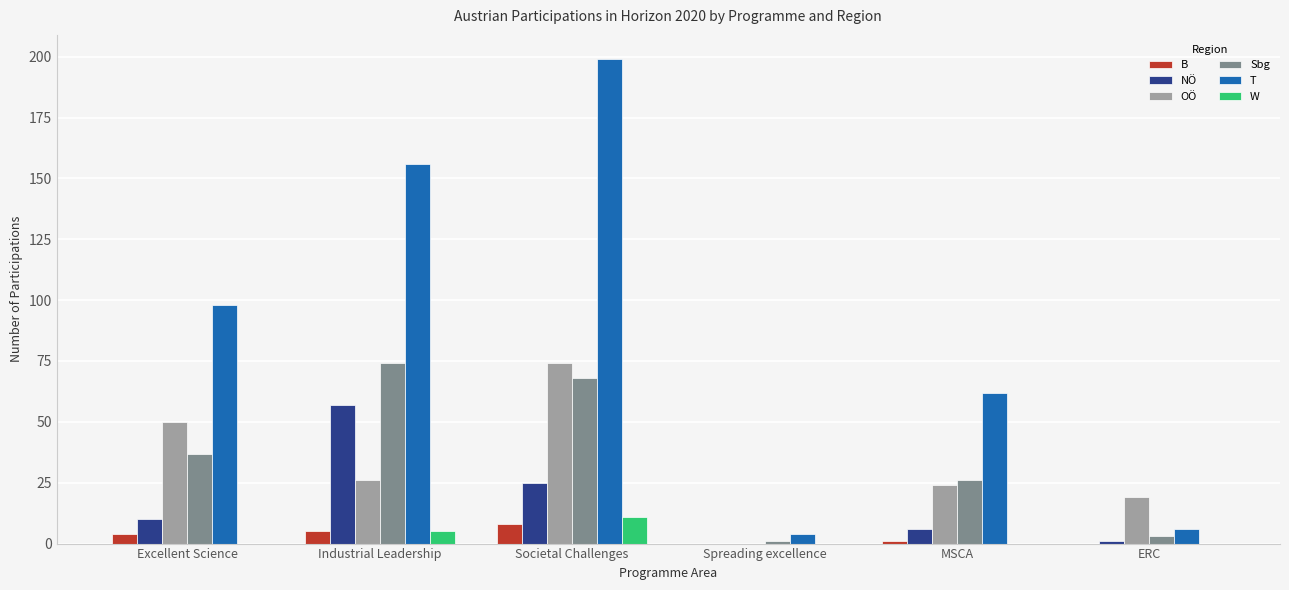

What is the sum of all Sbg values?

209